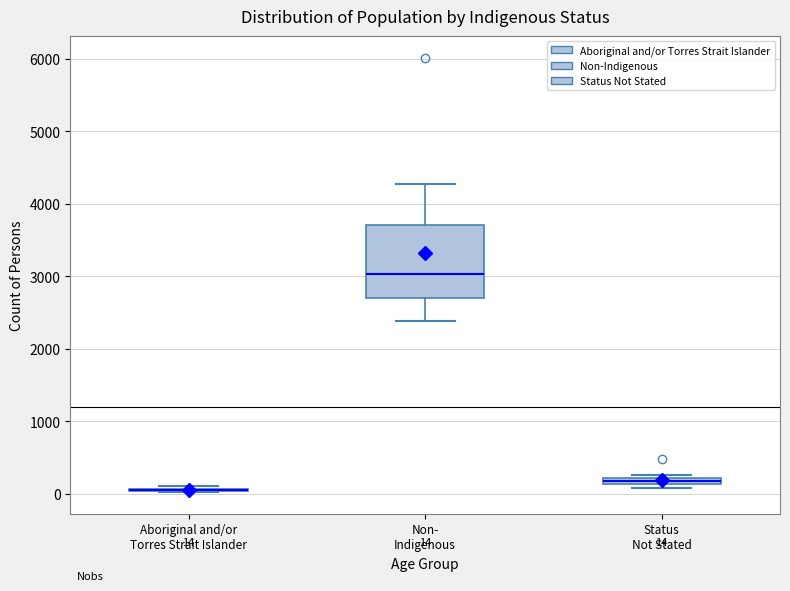

Which box is the tallest, from its lower edge to its upper edge?

Non- Indigenous